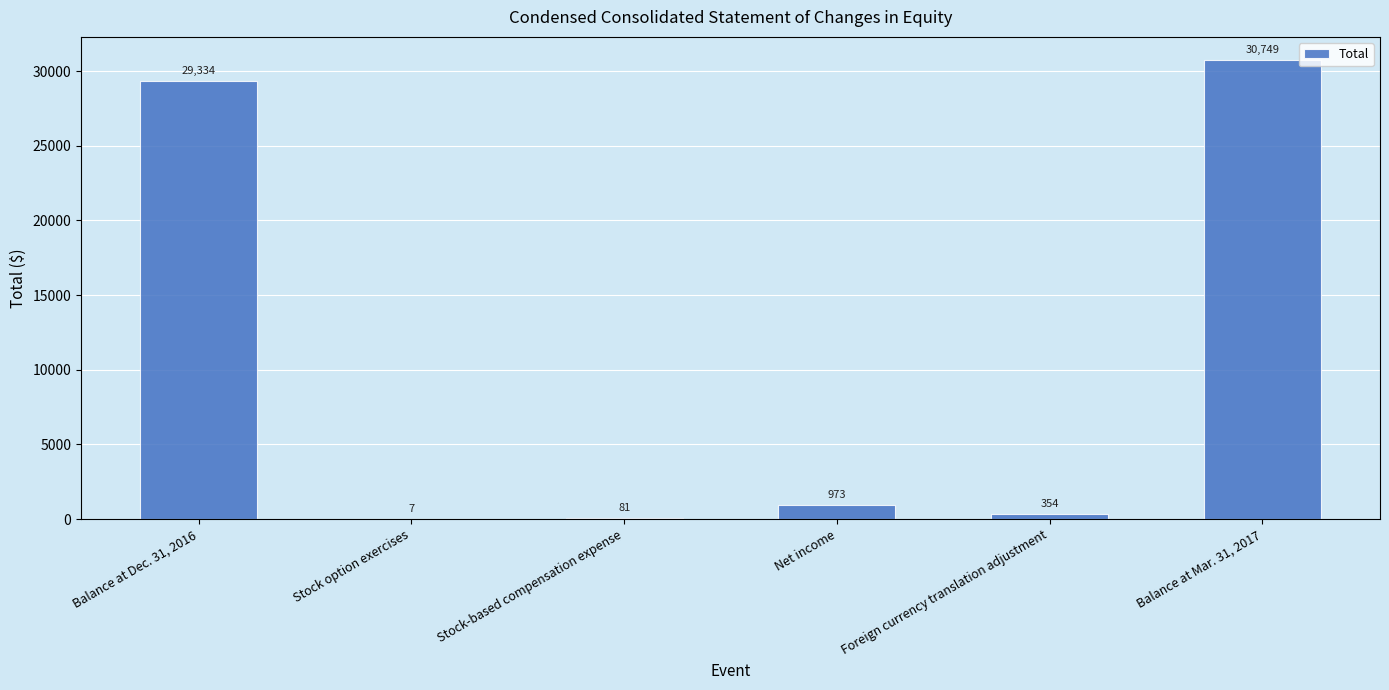

The value at Balance at Dec. 31, 2016 is 29334. True or false?

True